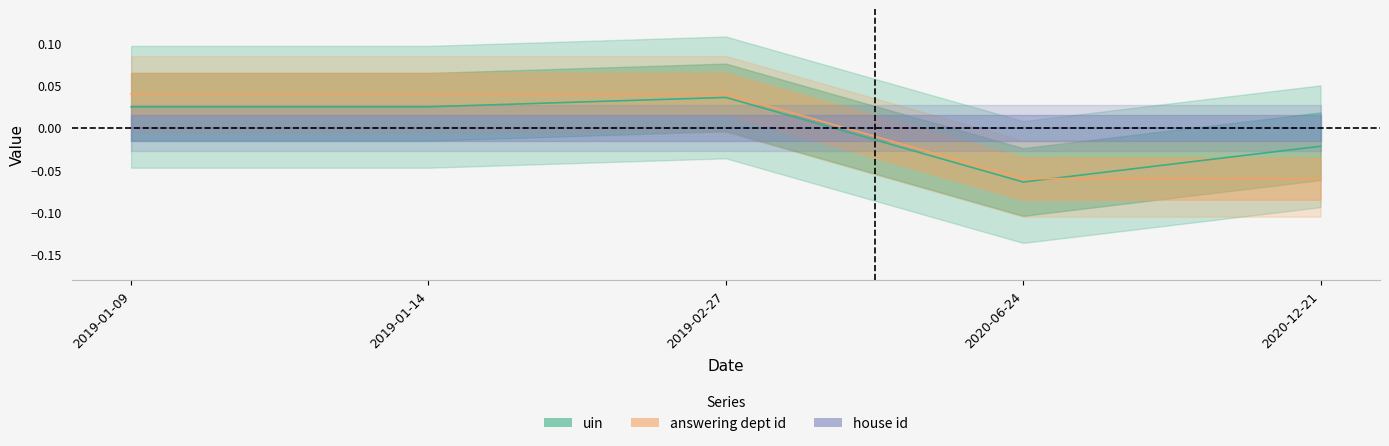

Where does the answering dept id series first go above 0?

2019-01-09